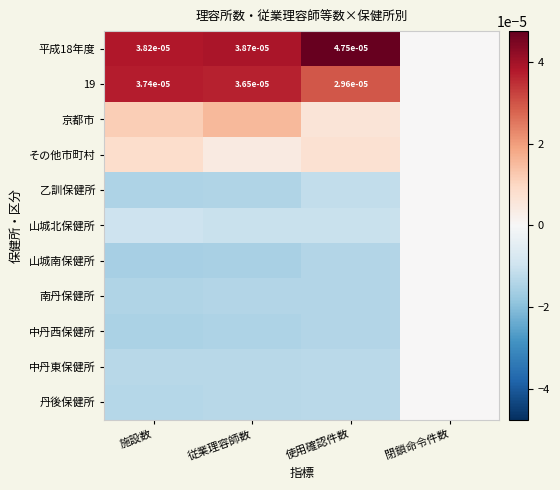

The 丹後保健所 series shows -0.0 at 使用確認件数. True or false?

True